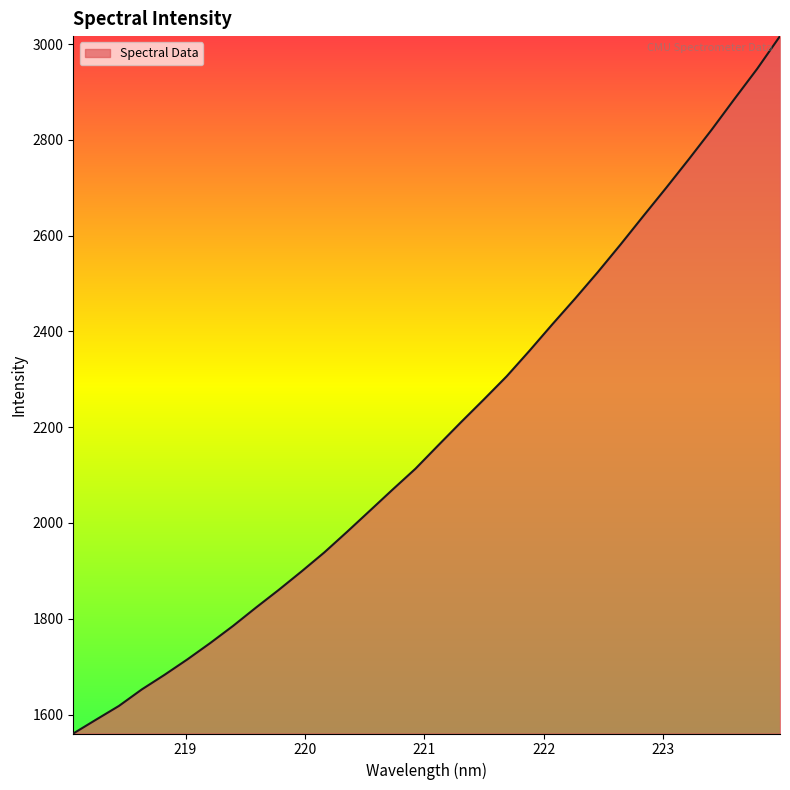

What is the minimum value shown in the chart?

1560.4